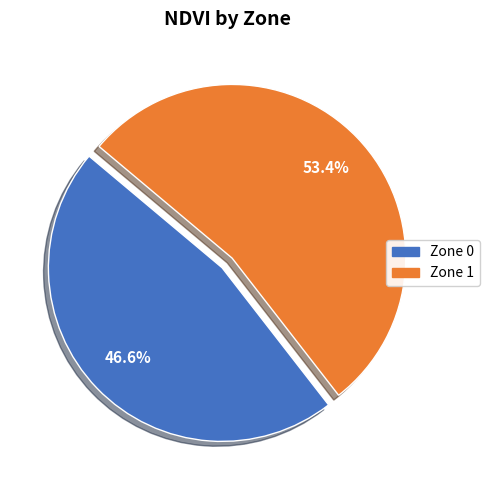

Does any single category account for the majority?

Yes